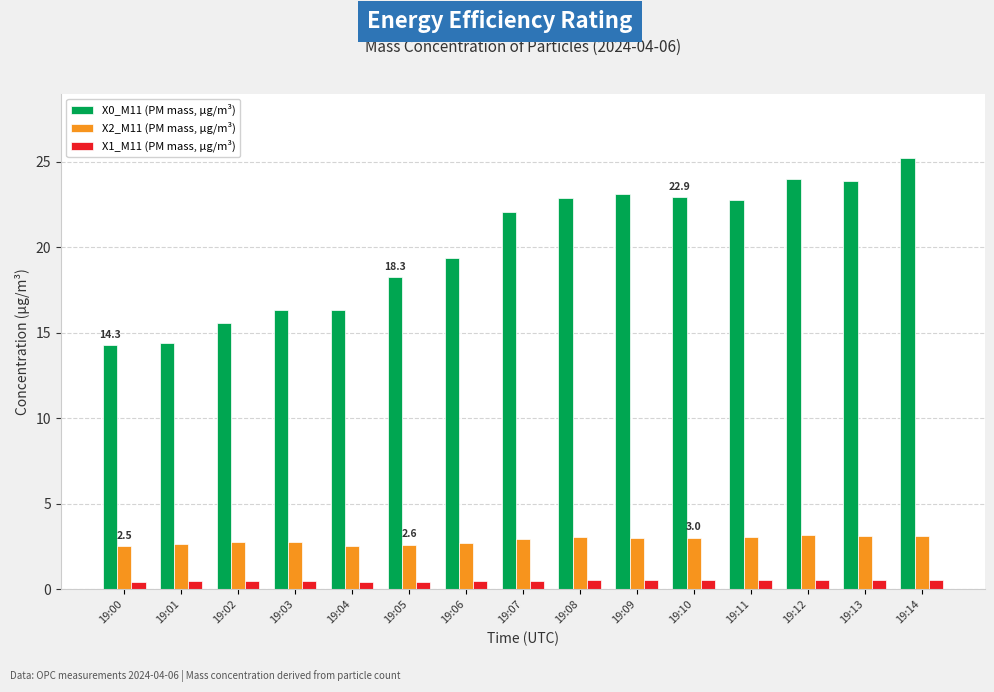

What is the minimum value for X0_M11 (PM mass, µg/m³)?

14.3